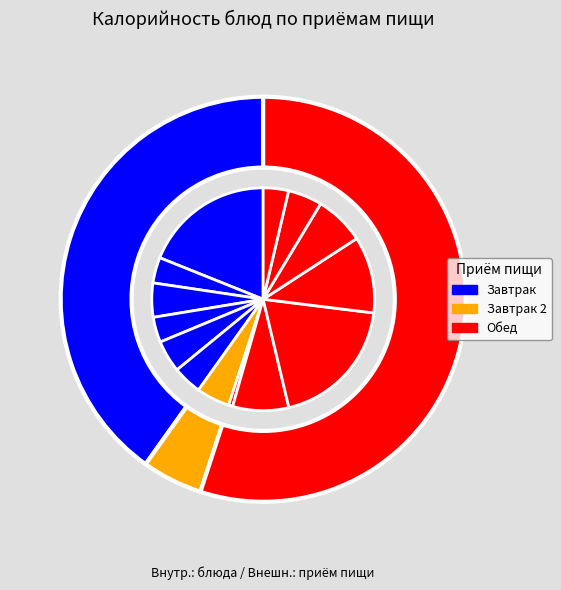

The Чай с сахаром slice represents 4% of the pie. True or false?

True